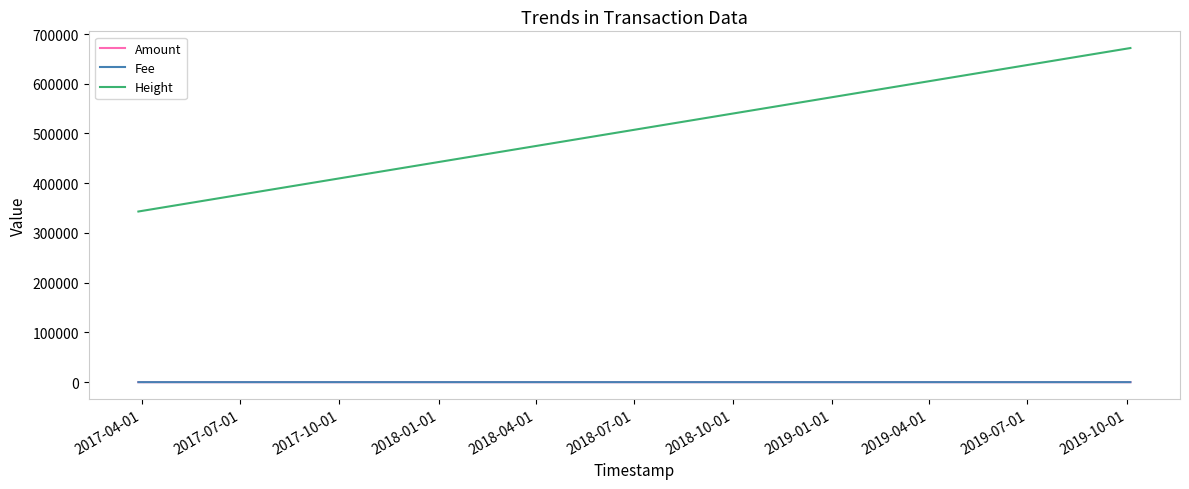

The value of Amount at 2018-04-01 is 5.0. True or false?

True